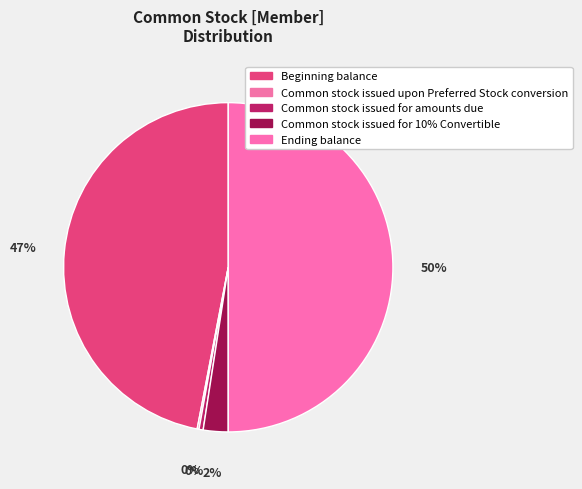

Which has a higher value, Common stock issued for amounts due or Beginning balance?

Beginning balance